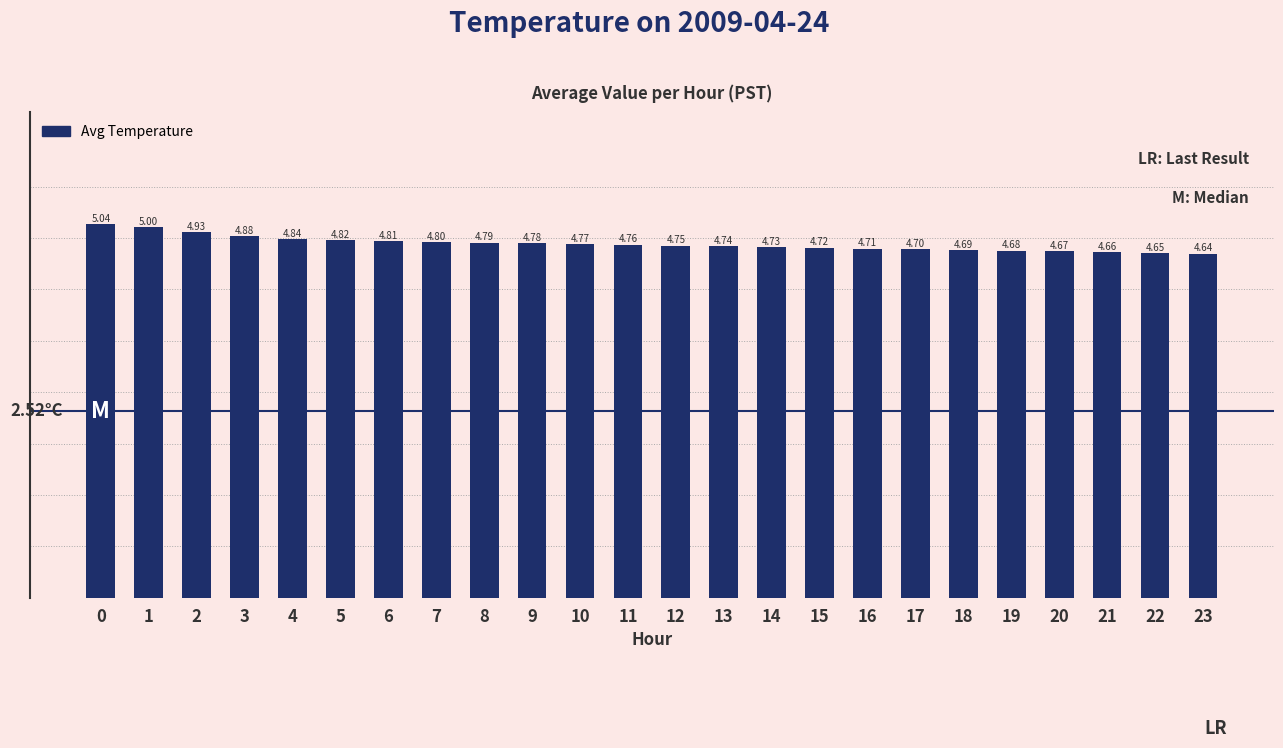

Are the bars horizontal?

No